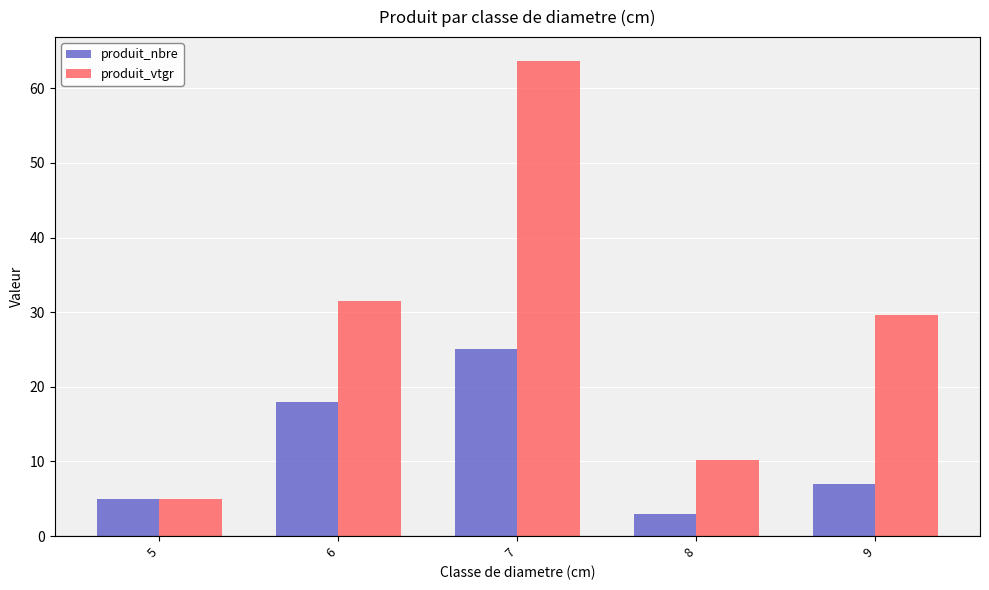

What is the average value of the produit_nbre series?

11.6